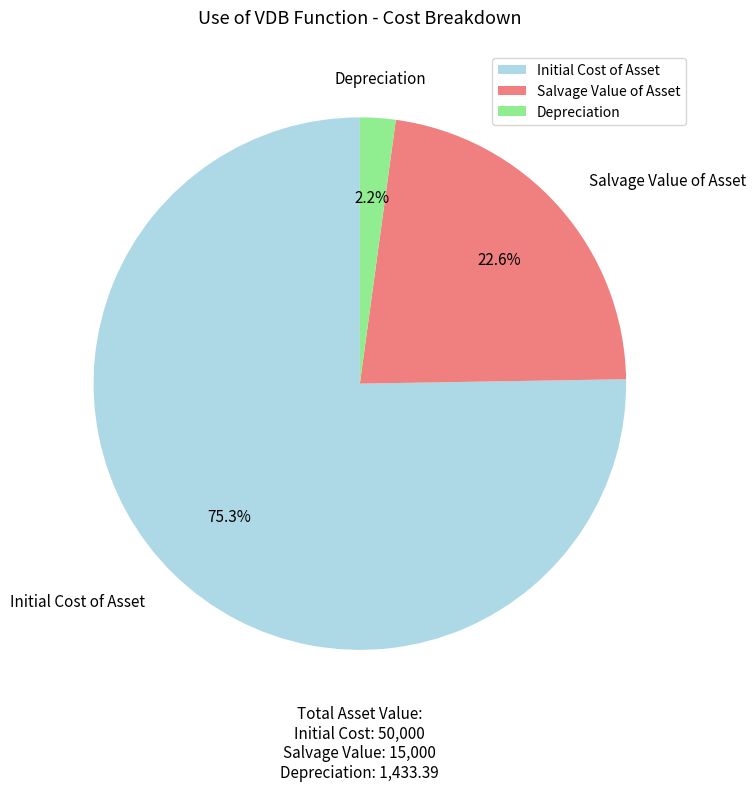

How many slices are in this pie chart?

3